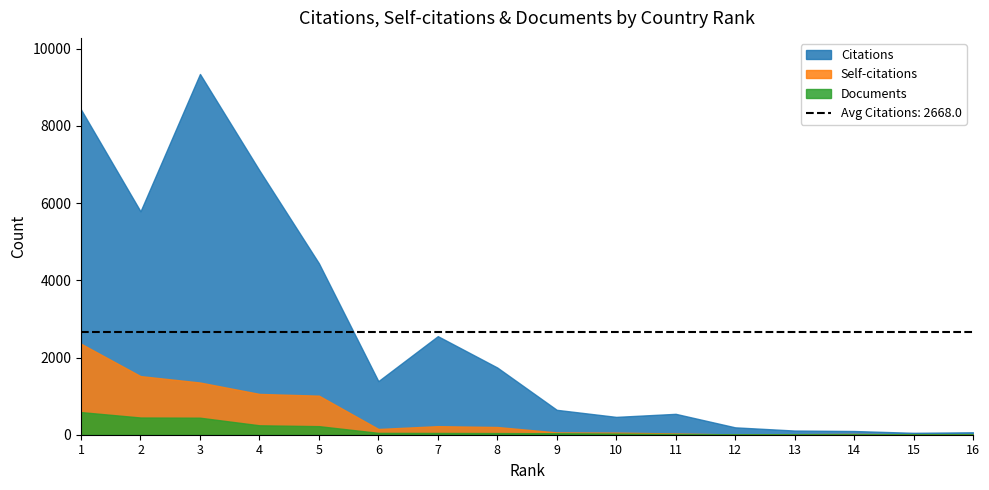

Does the chart display data point markers on the line(s)?

No